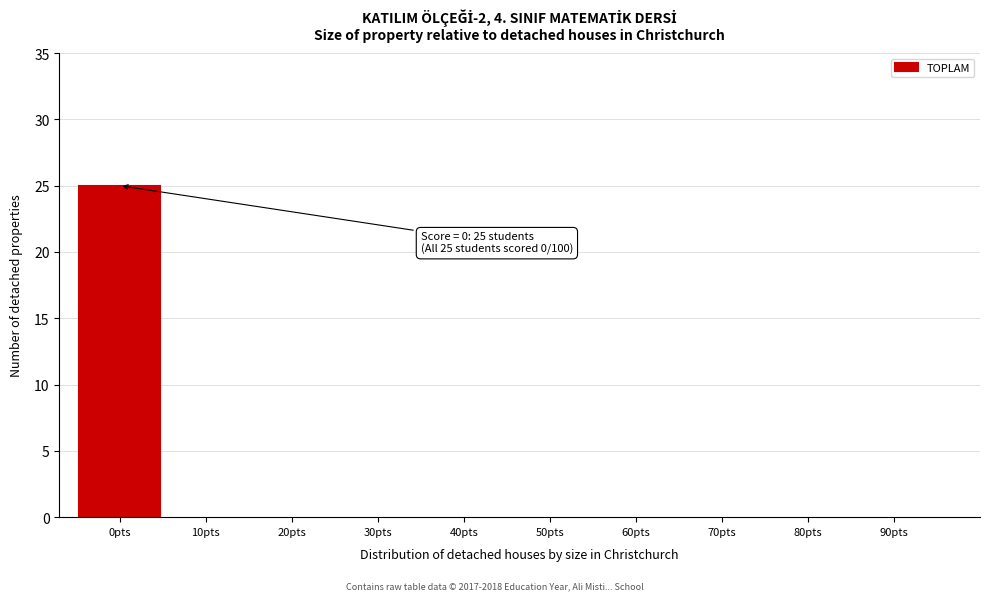

Reading right to left, list all the values displayed in this chart.

90pts=0	80pts=0	70pts=0	60pts=0	50pts=0	40pts=0	30pts=0	20pts=0	10pts=0	0pts=25